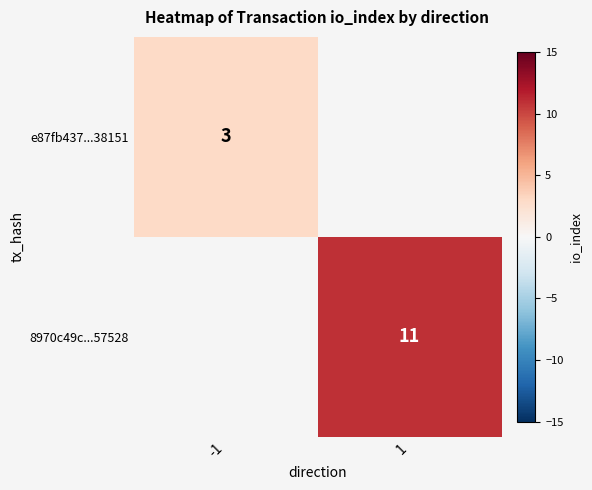

True or false: 8970c49c...57528 has a value of 11 at 1.

True